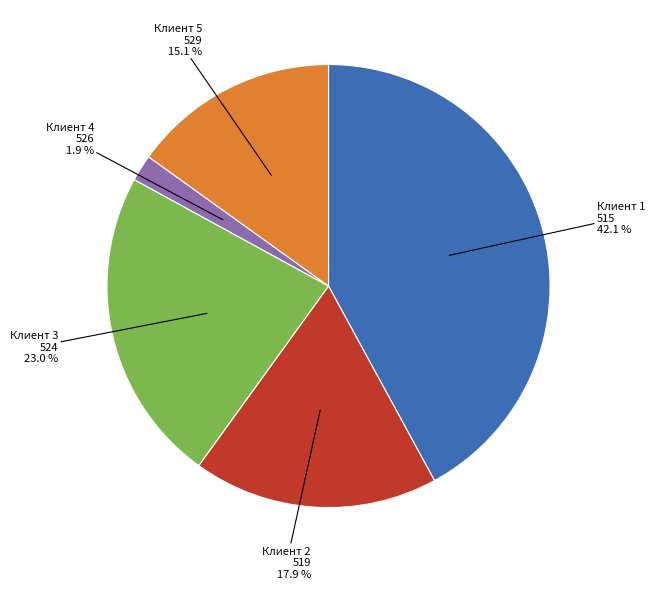

Count the number of slices in the pie.

5